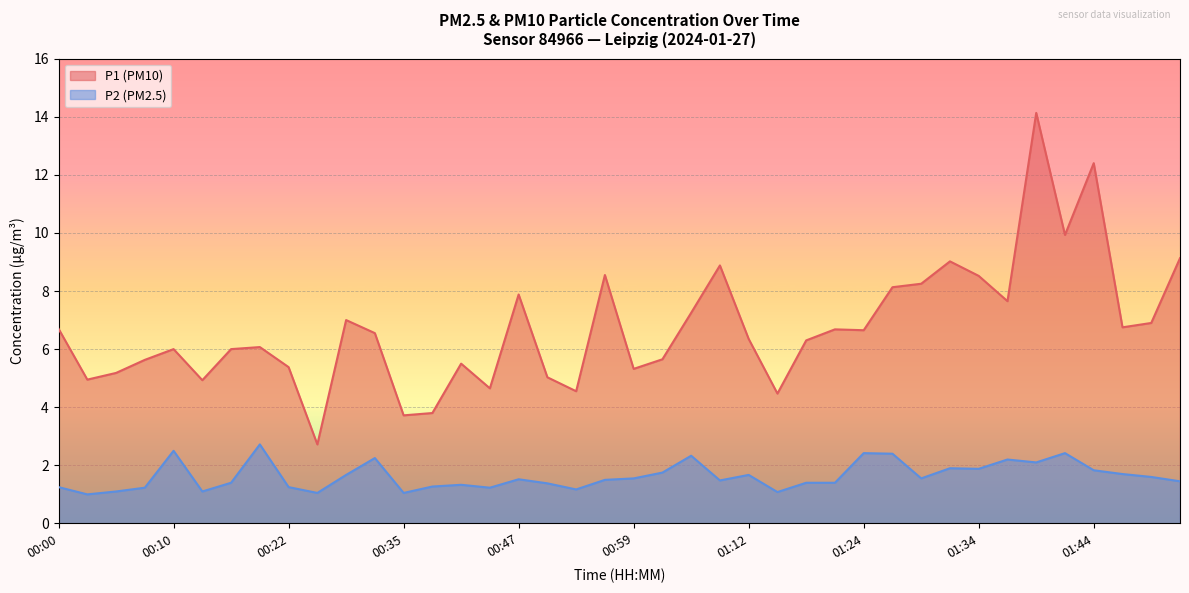

At which category does P2 reach its first local valley?

00:03